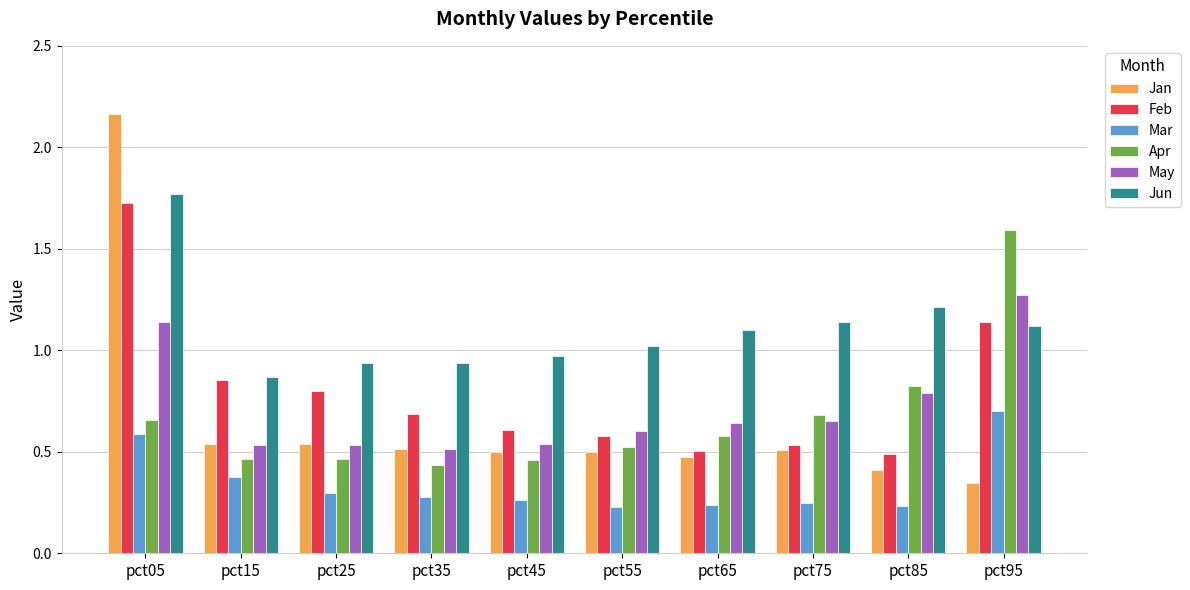

Rank the series by their maximum value, from lowest to highest.

Mar, May, Apr, Feb, Jun, Jan